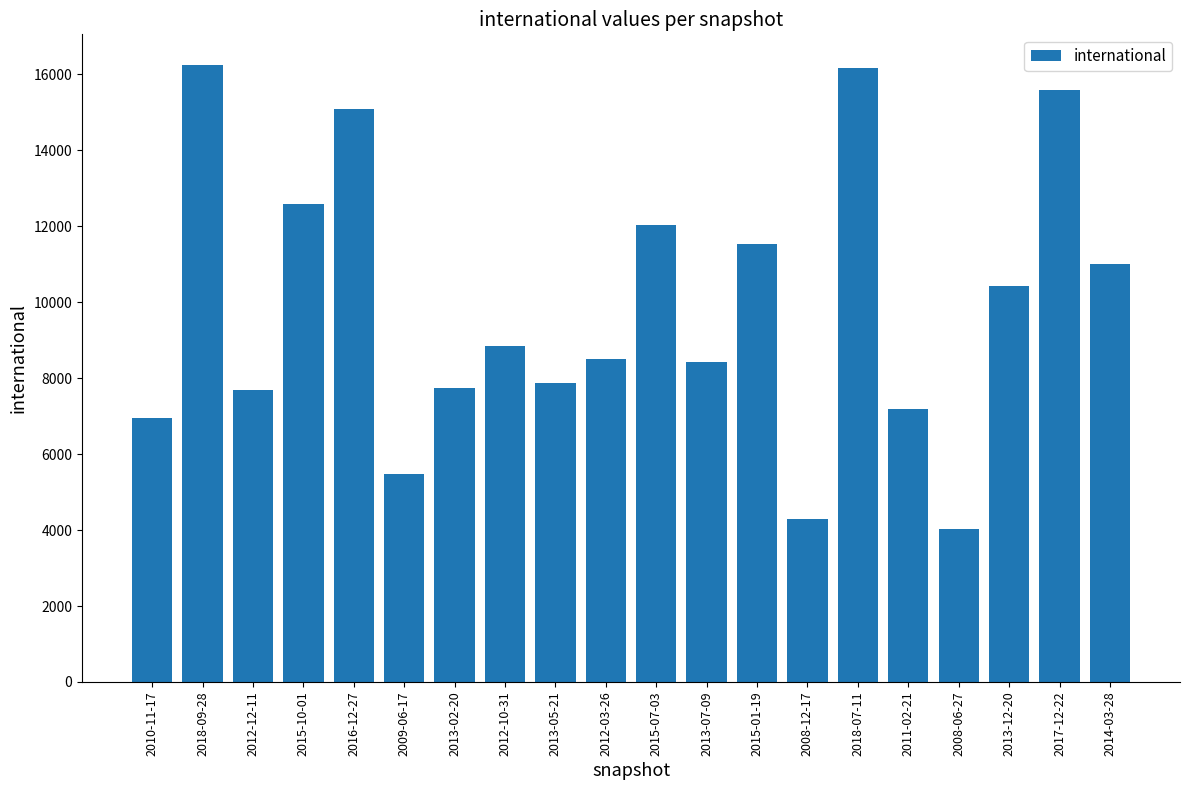

What is the label of the 20th bar from the left?

2014-03-28